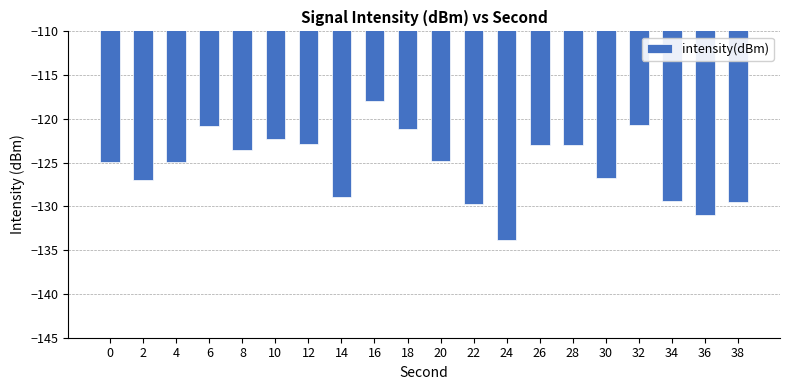

What is the sum of all values?

-2505.8